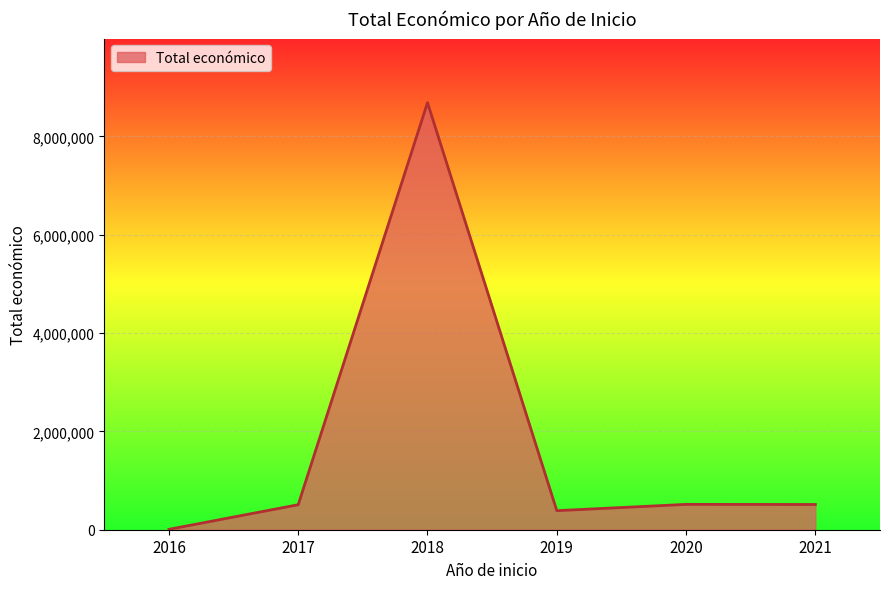

Approximately how many times larger is the value at 2021 compared to 2019?

1.3